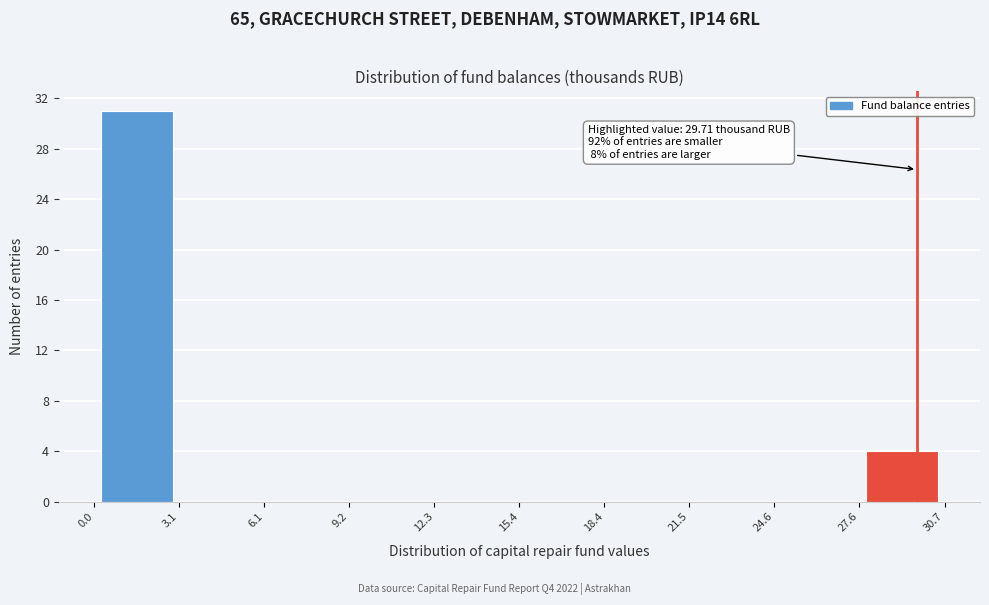

Over which range of the x-axis is the bar tallest?

0.0 to 3.1